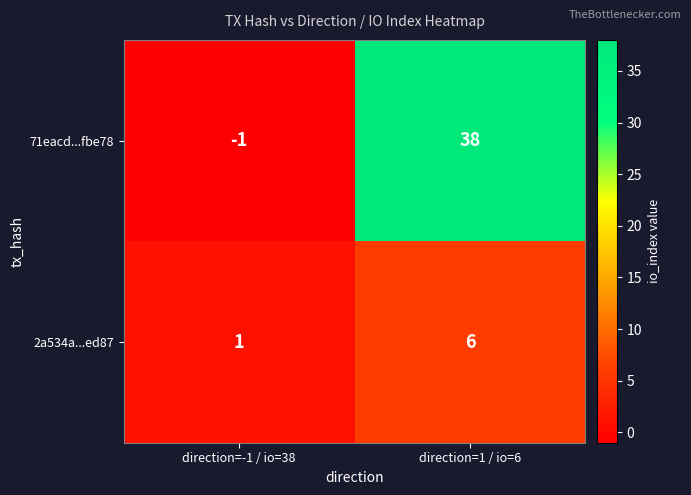

How many data points in 71eacd...fbe78 are less than 38?

1